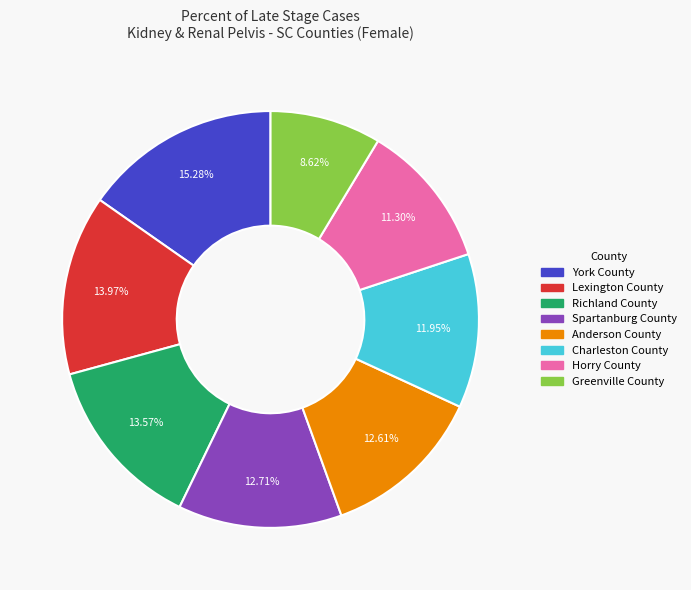

What percentage do Charleston County and Horry County together represent?

23.2%